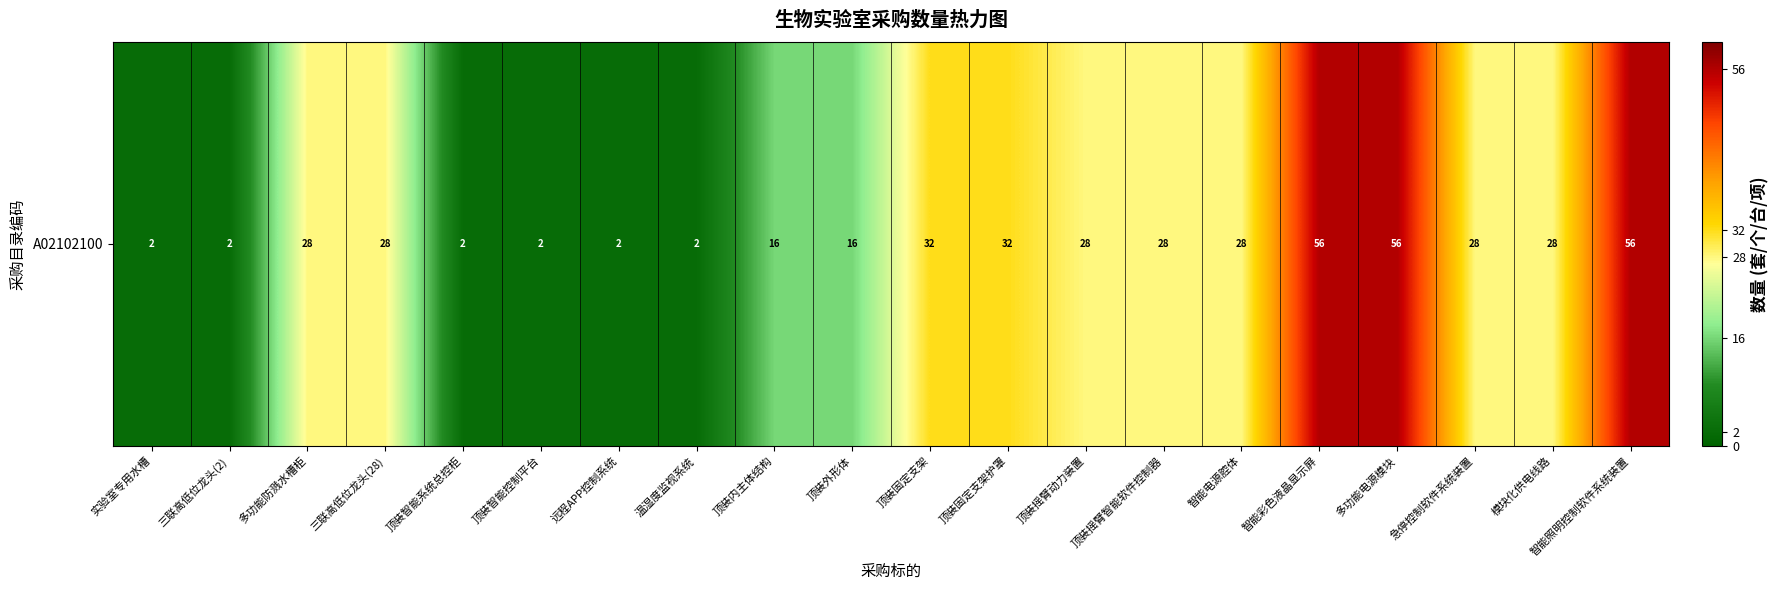

Count the number of values greater than 28.

5